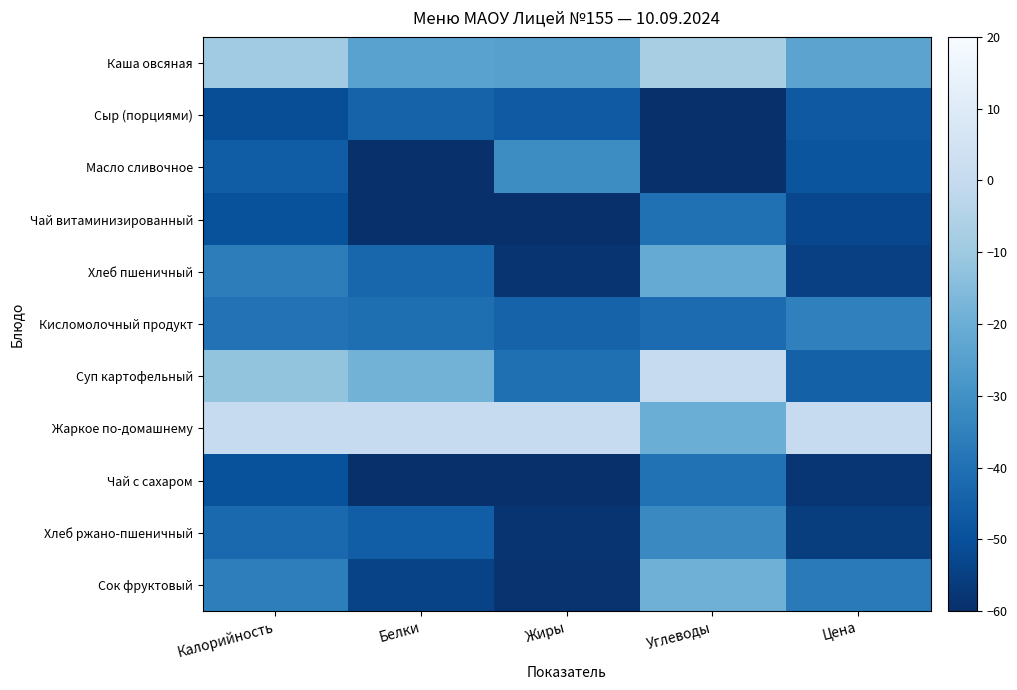

What is the minimum value shown in the chart?

-60.0